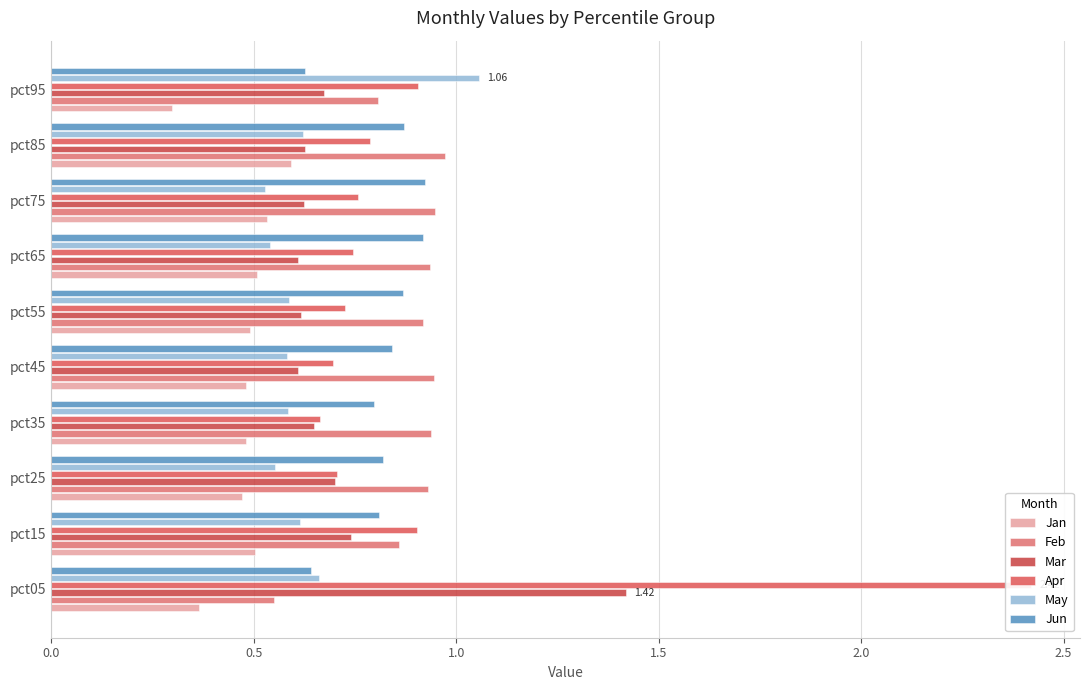

Reading right to left, what are all the values shown in this chart?

Jan: 0.3	0.6	0.5	0.5	0.5	0.5	0.5	0.5	0.5	0.4
Feb: 0.8	1.0	0.9	0.9	0.9	0.9	0.9	0.9	0.9	0.6
Mar: 0.7	0.6	0.6	0.6	0.6	0.6	0.6	0.7	0.7	1.4
Apr: 0.9	0.8	0.8	0.7	0.7	0.7	0.7	0.7	0.9	2.4
May: 1.1	0.6	0.5	0.5	0.6	0.6	0.6	0.6	0.6	0.7
Jun: 0.6	0.9	0.9	0.9	0.9	0.8	0.8	0.8	0.8	0.6